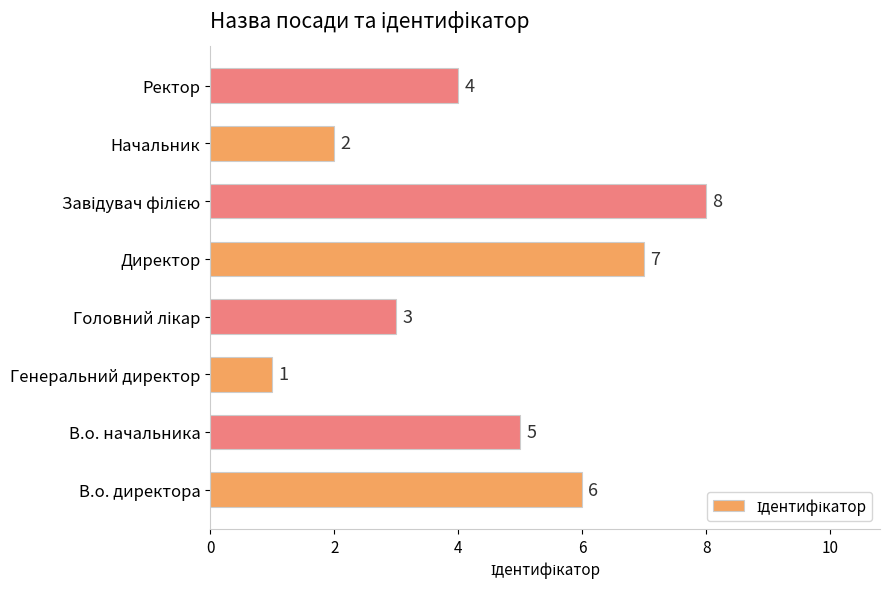

What is the minimum value shown in the chart?

1